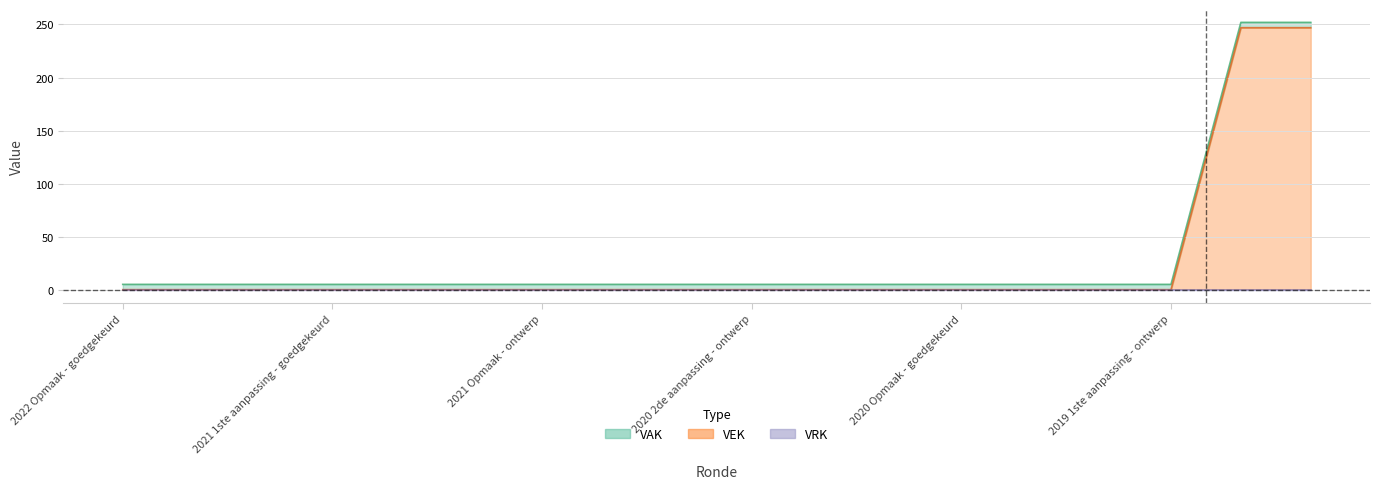

At which label does VEK reach its peak?

2019 opmaak - goedgekeurd